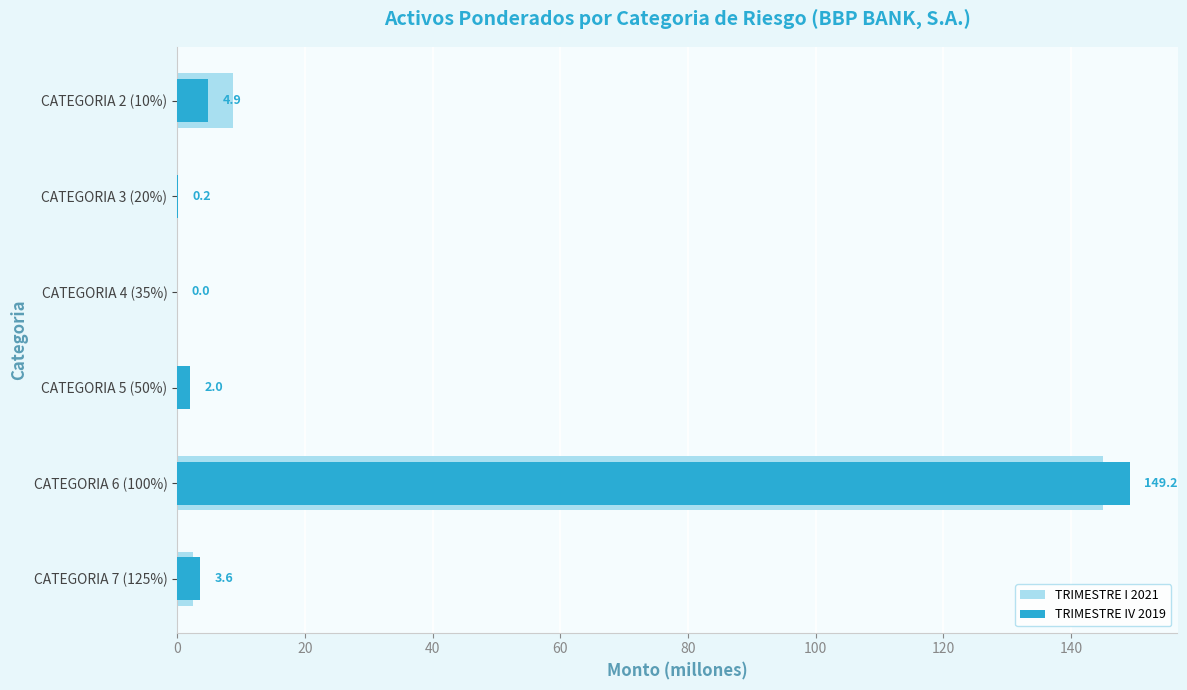

What are all the series names shown in the legend?

TRIMESTRE I 2021, TRIMESTRE IV 2019